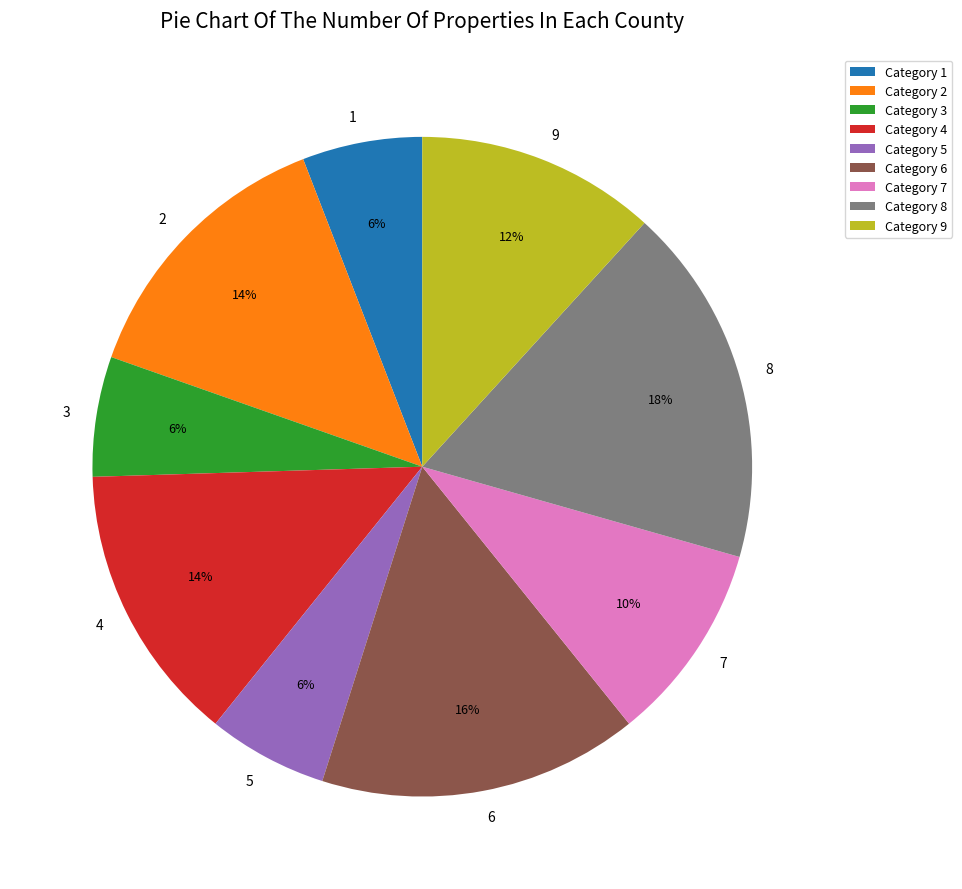

The 2 slice represents 3% of the pie. True or false?

False